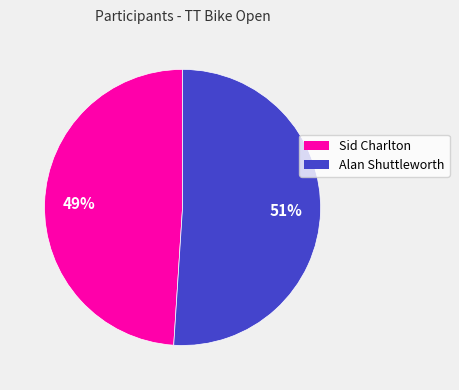

To the nearest percent, what is the average slice percentage?

50%